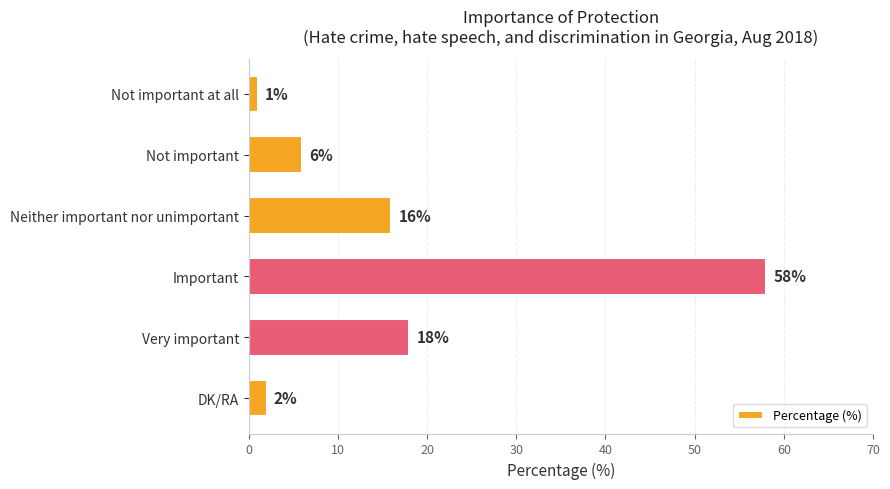

How many values are below 16?

3